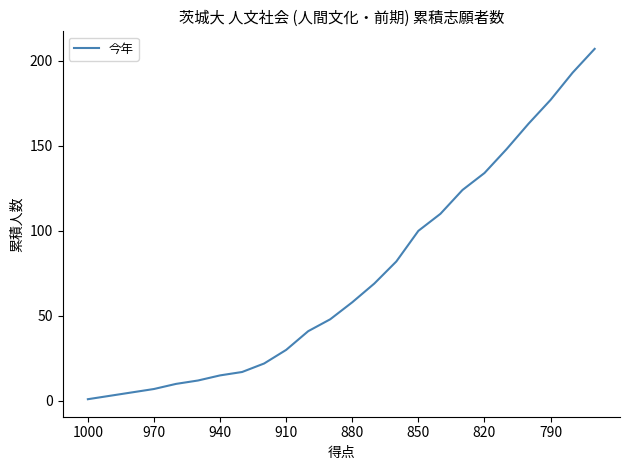

What is the greatest value displayed?

207